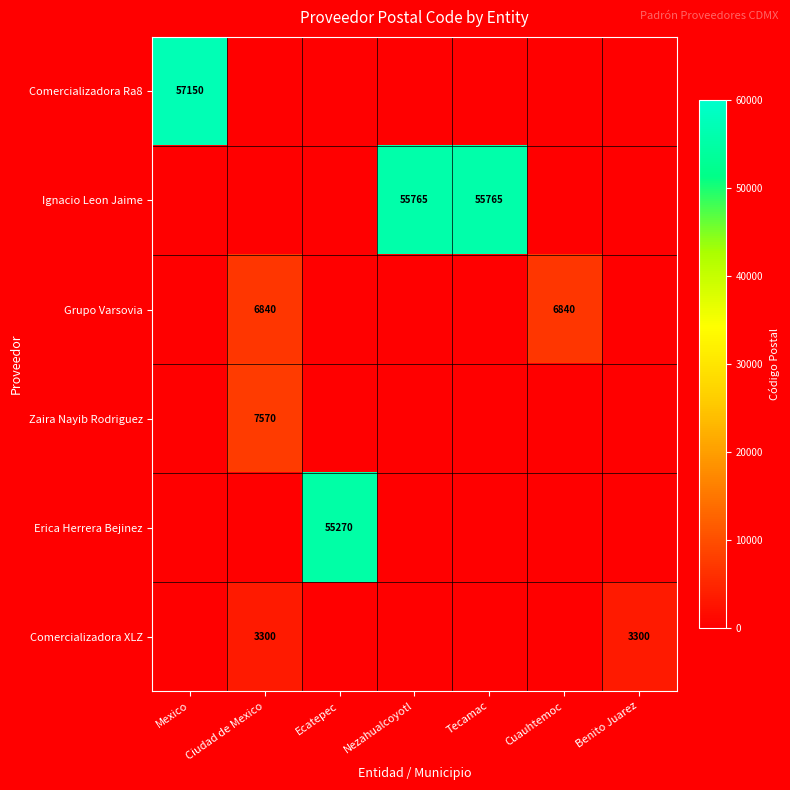

True or false: Grupo Varsovia has a value of 6840 at Ciudad de Mexico.

True